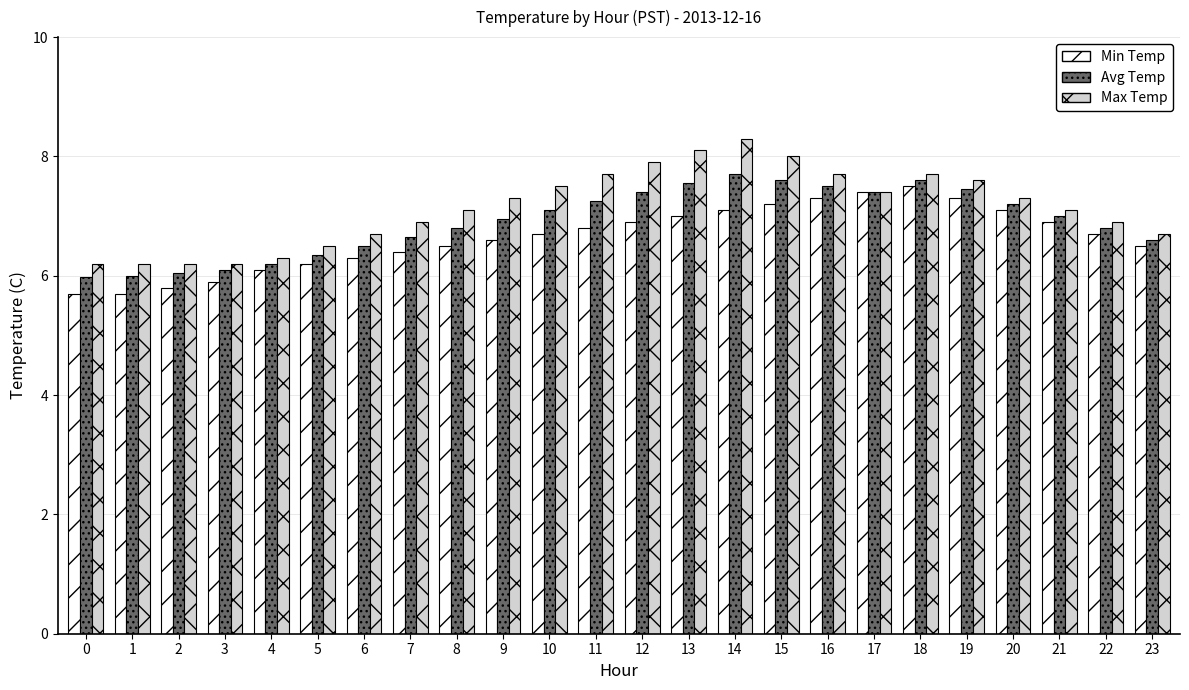

What is the difference between the second highest and second lowest values in the Avg Temp series?

1.6